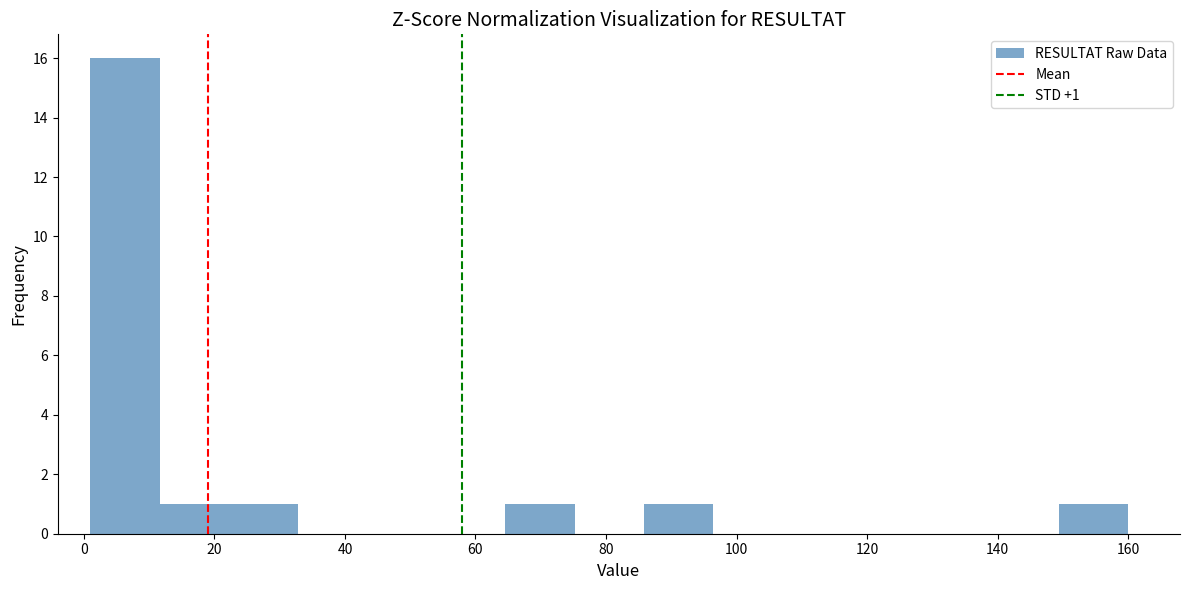

Over which range of the x-axis is the bar tallest?

1.0 to 11.6